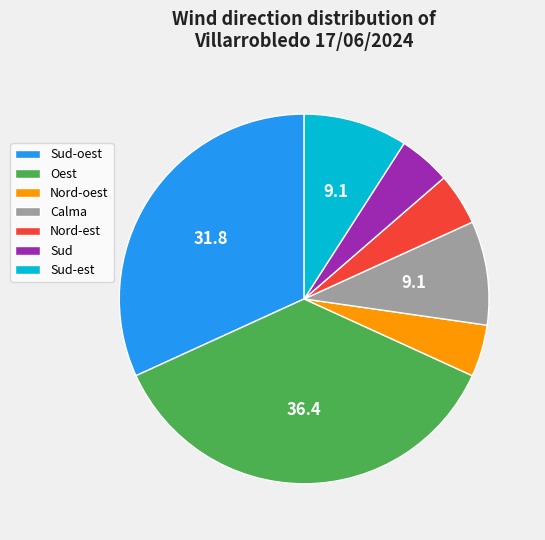

How many segments does this pie chart have?

7